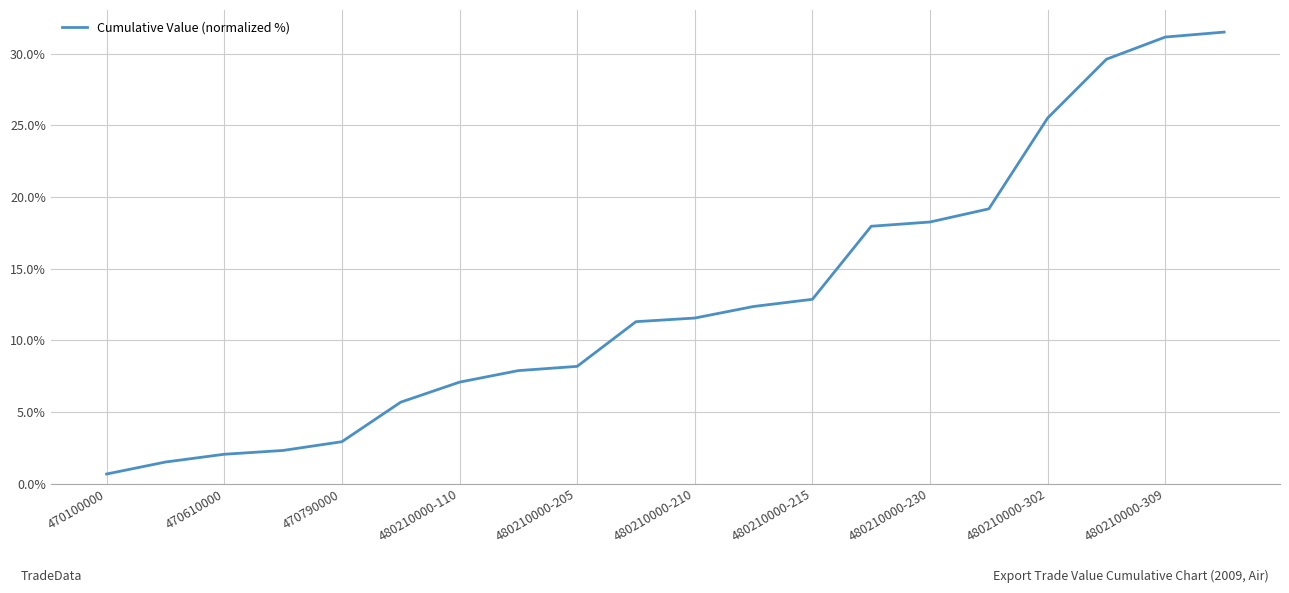

Is this an area chart (filled region under the line)?

No